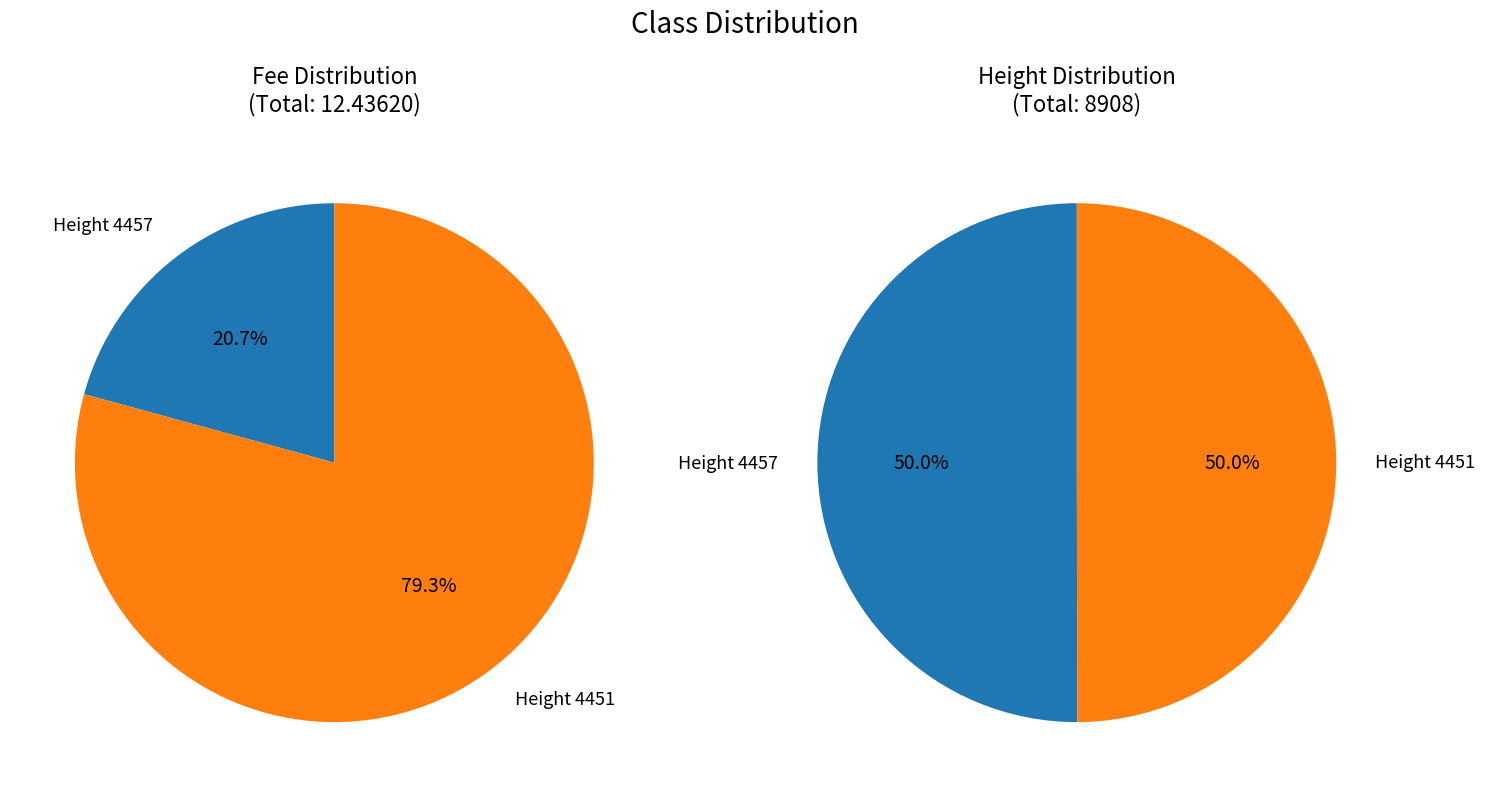

Which slice is the smallest?

4457